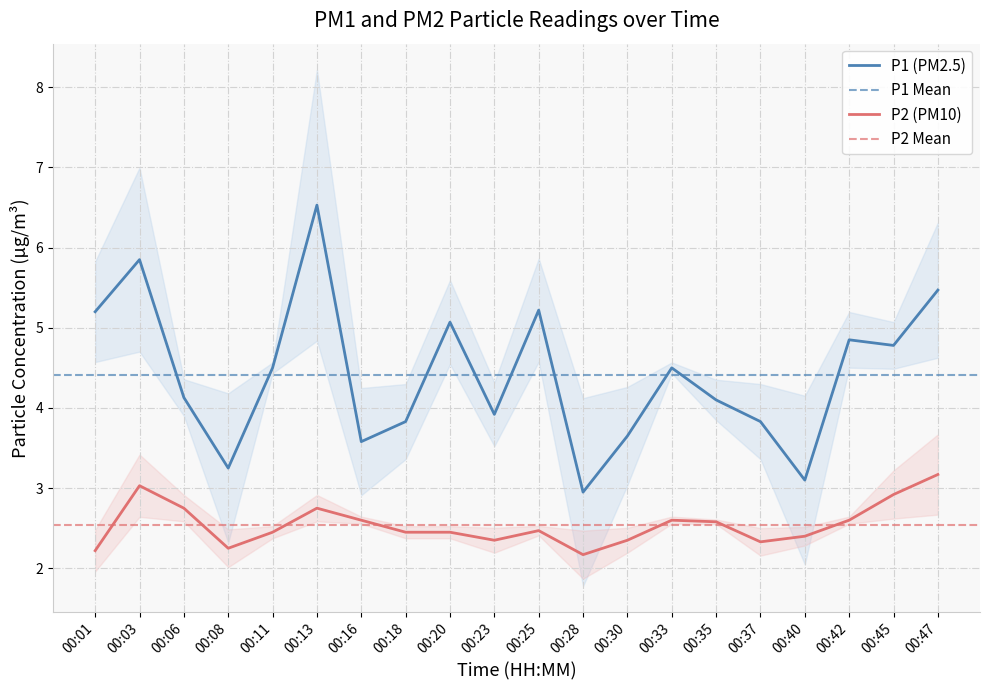

Between 00:01 and 00:13, which series saw the biggest shift?

P1